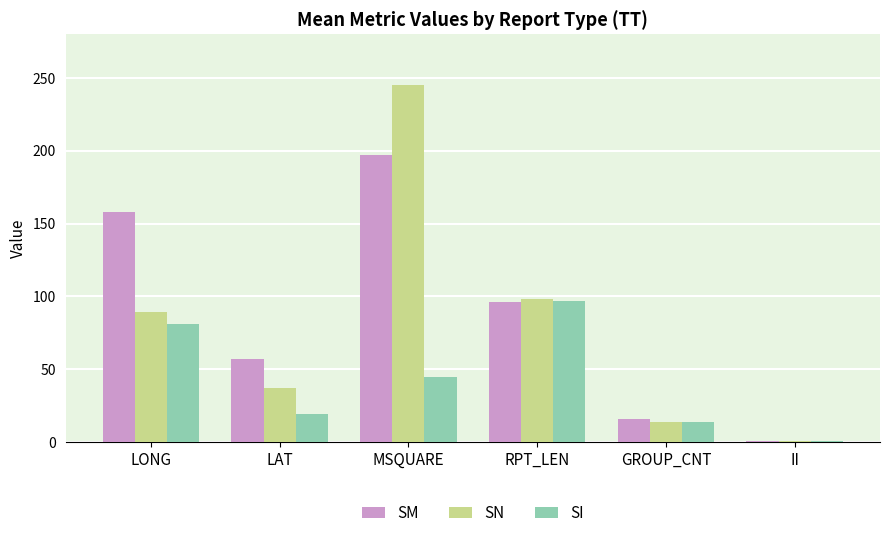

What value does the SM series have at LAT?

57.0